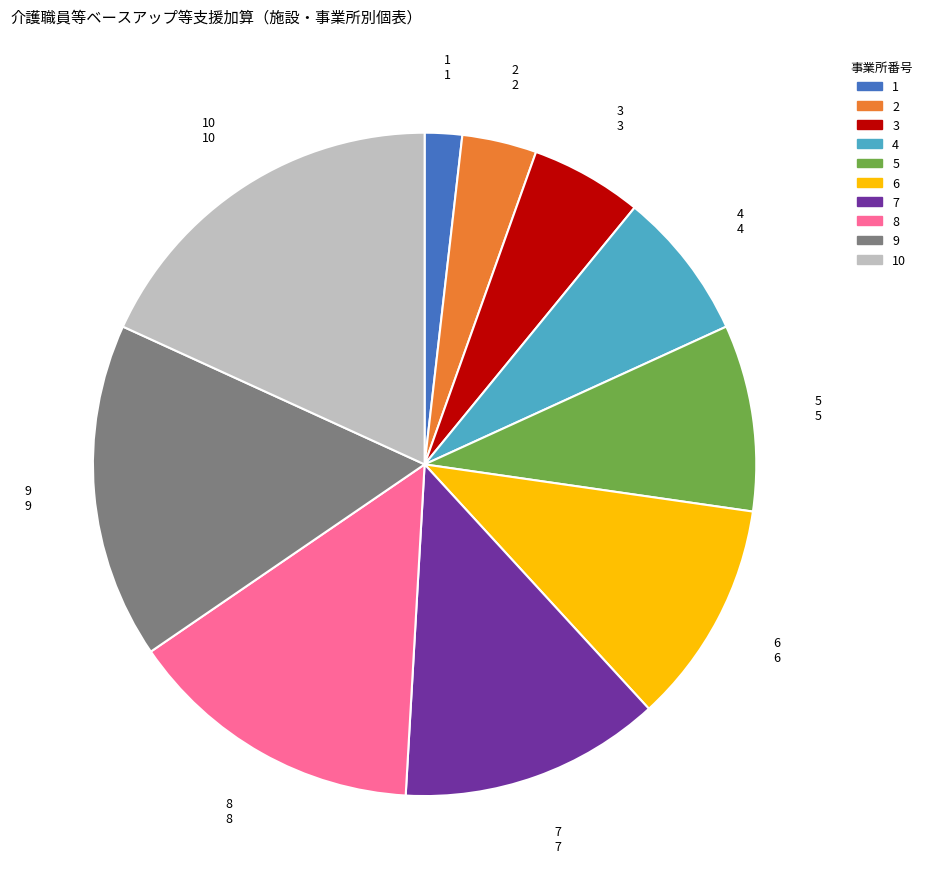

Which has a higher value, 3 or 9?

9